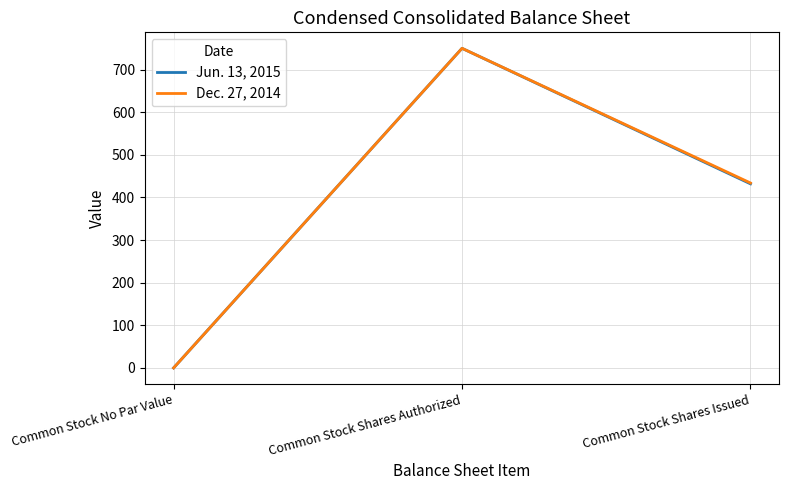

What is the average value of the Dec. 27, 2014 series?

395